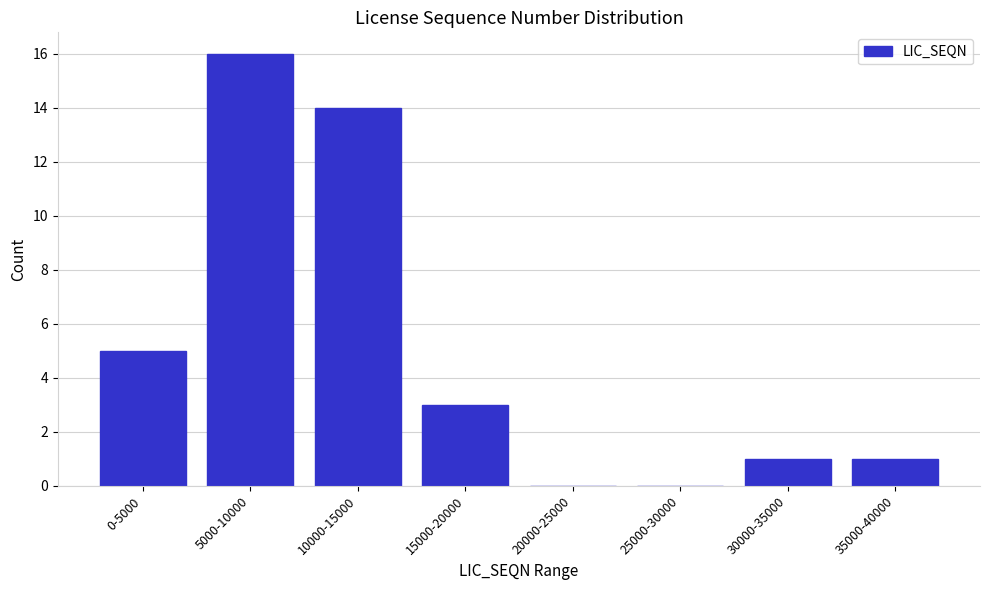

Reading left to right, what are all the values shown in this chart?

0-5000=5	5000-10000=16	10000-15000=14	15000-20000=3	20000-25000=0	25000-30000=0	30000-35000=1	35000-40000=1